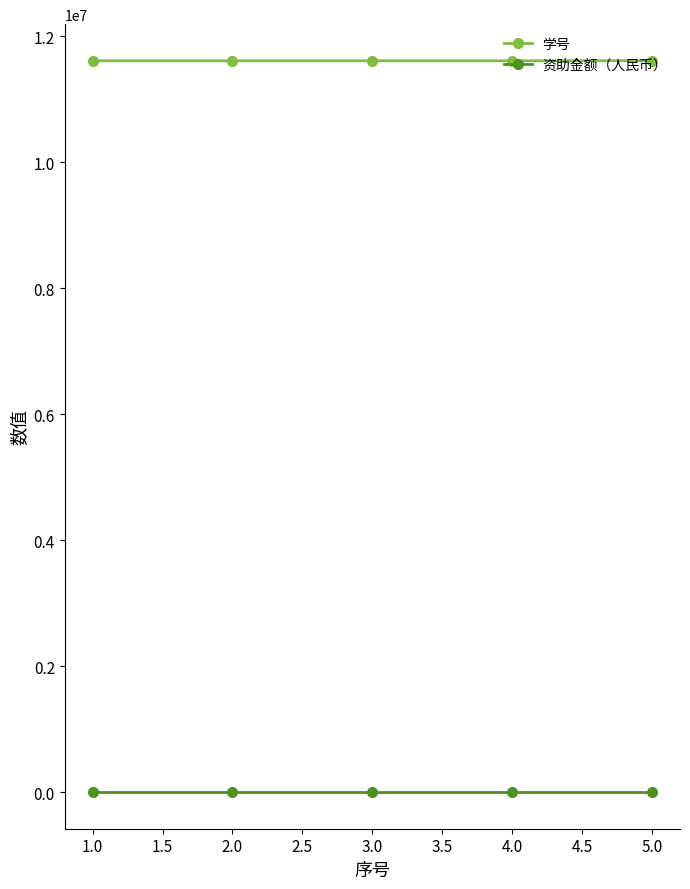

What is the lowest value of the 学号 series?

11610322